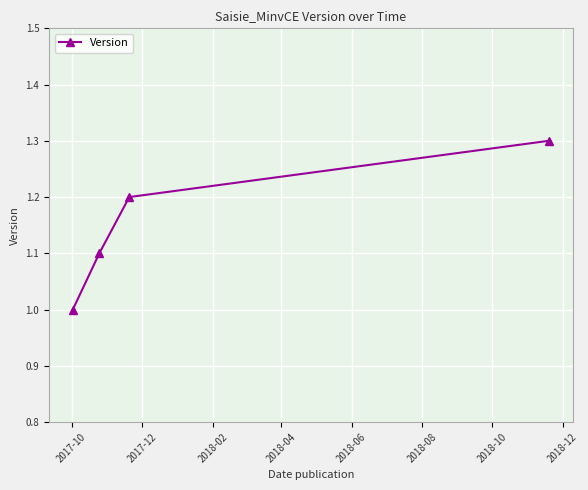

True or false: there are more than 1 points higher than both neighbors.

False